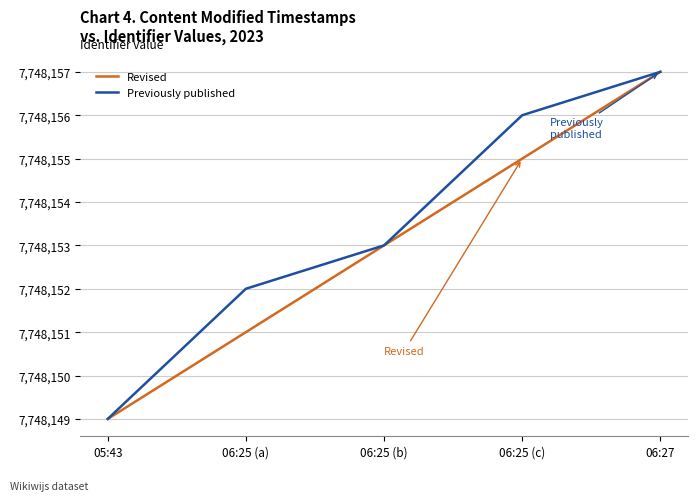

What is the difference between the maximum and minimum values in the Previously published series?

8